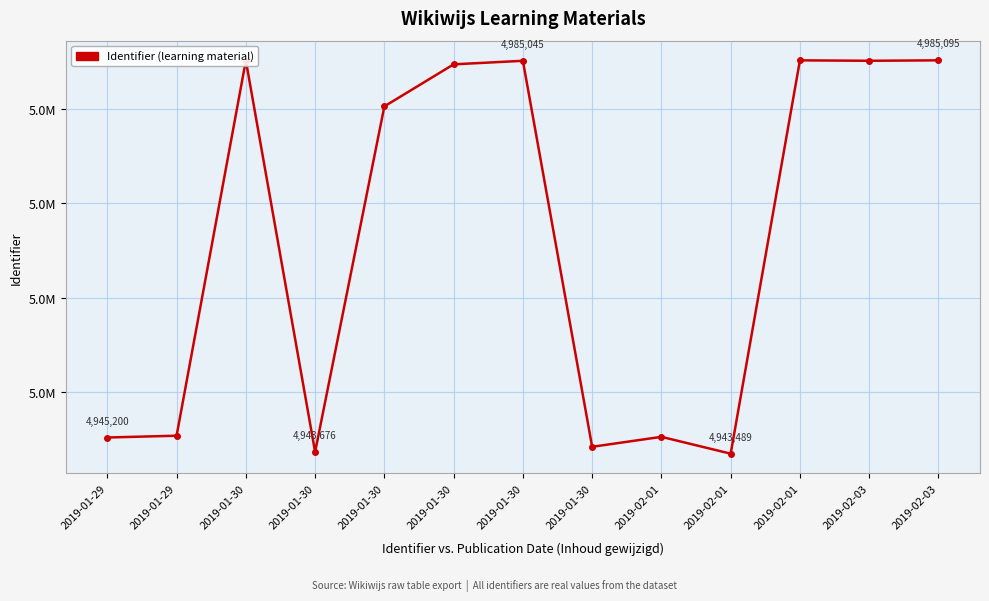

What is the smallest value displayed?

4943489